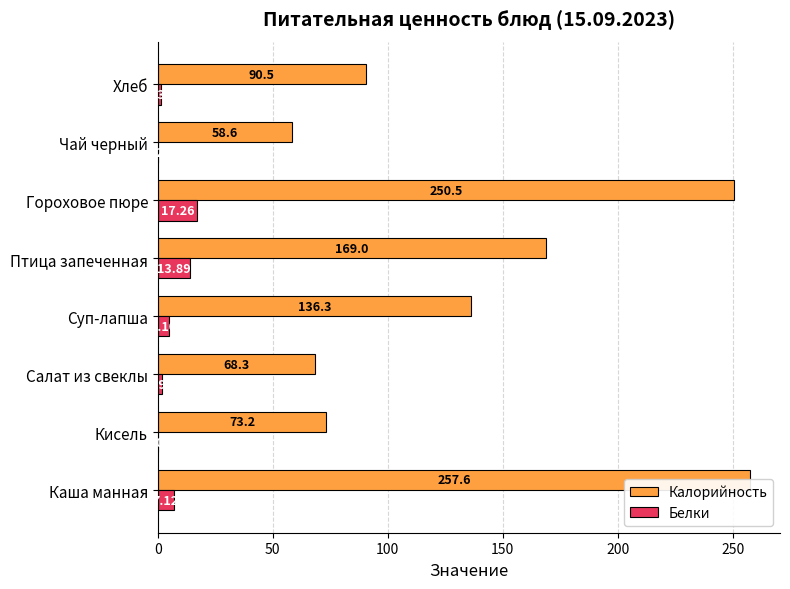

At Хлеб, list the series in order from smallest to largest.

Белки, Калорийность